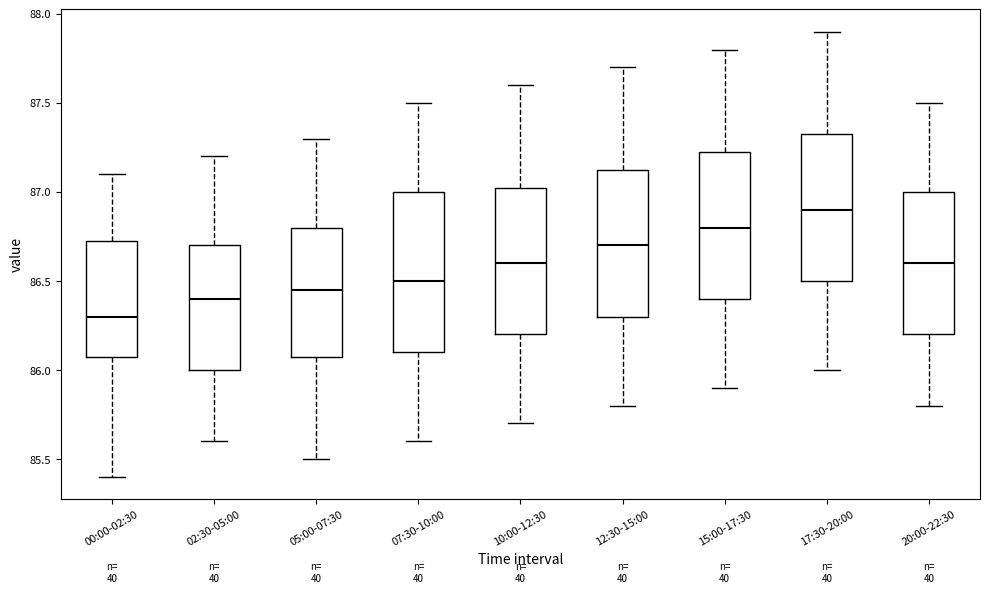

Which box's median line is the highest?

17:30-20:00